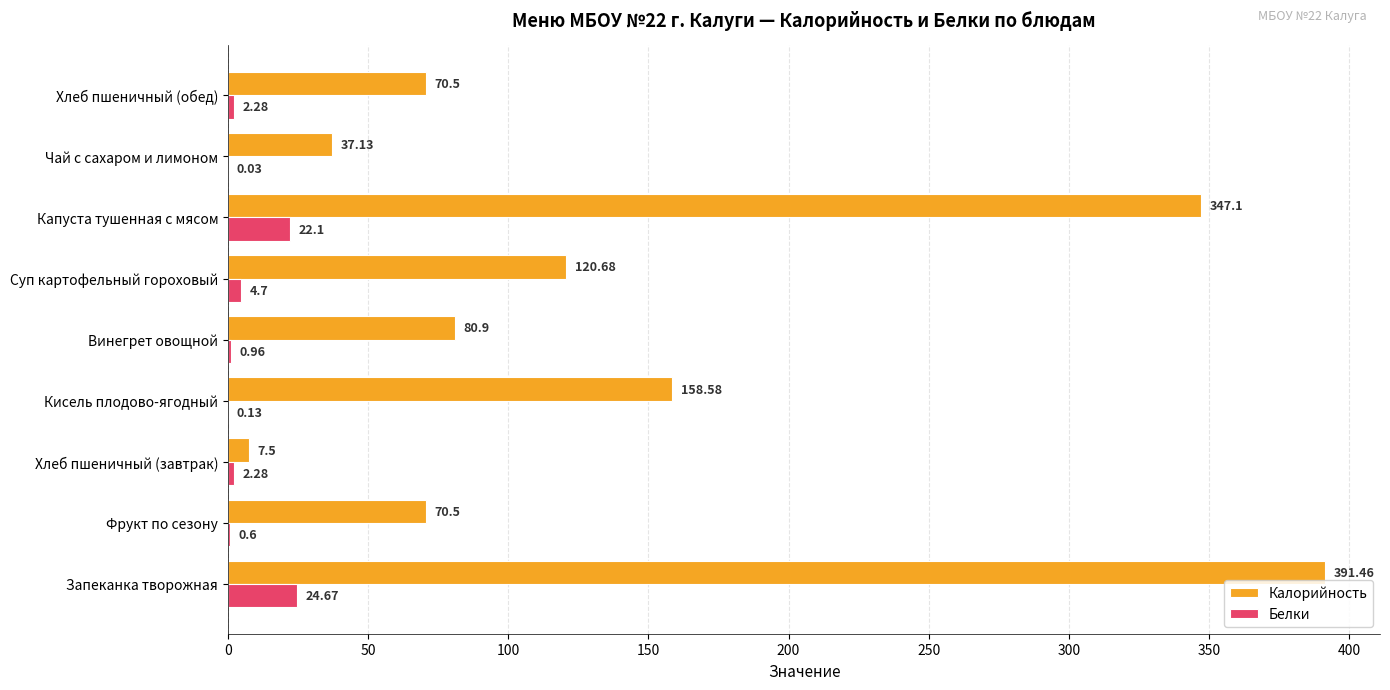

Where is Калорийность nearest to the value 199?

Кисель плодово-ягодный